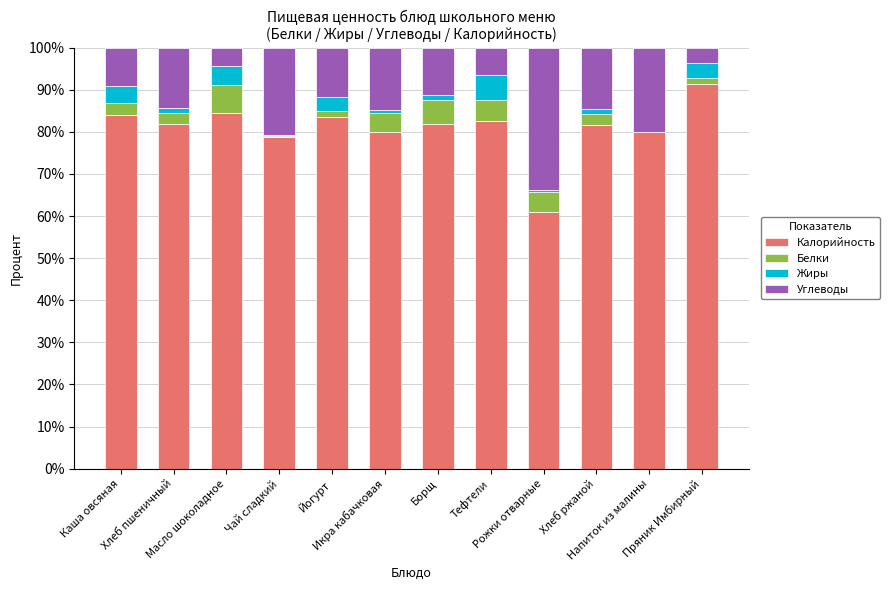

What is the highest value of the Калорийность series?

91.3